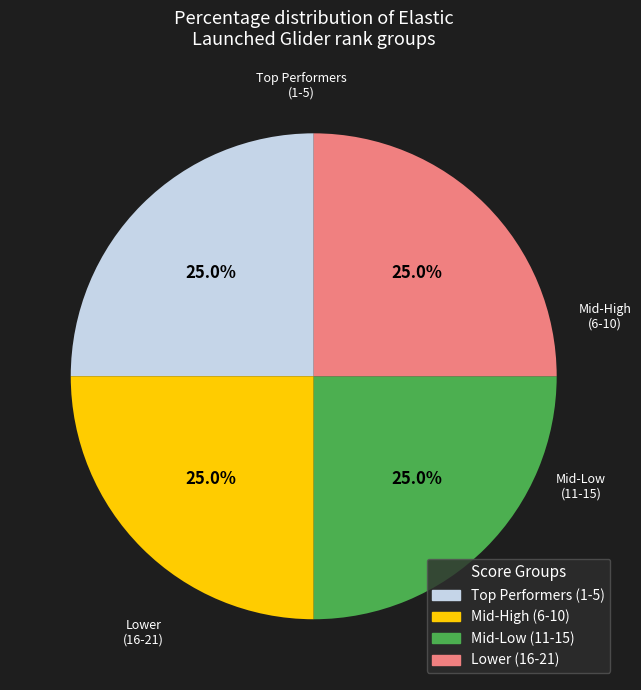

Is there a majority slice in this chart?

No